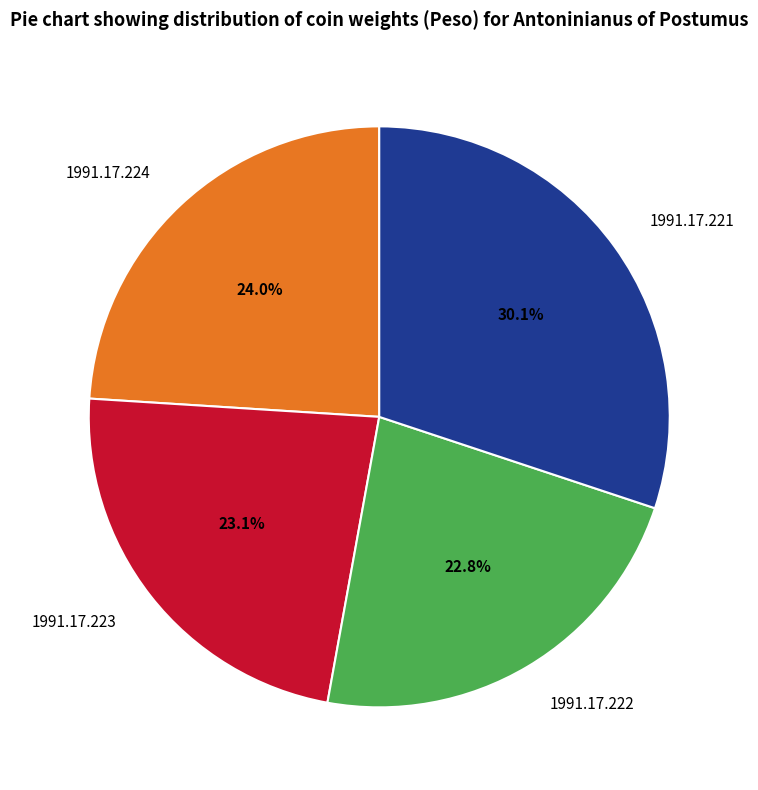

To the nearest percent, what portion does 1991.17.221 represent?

30%